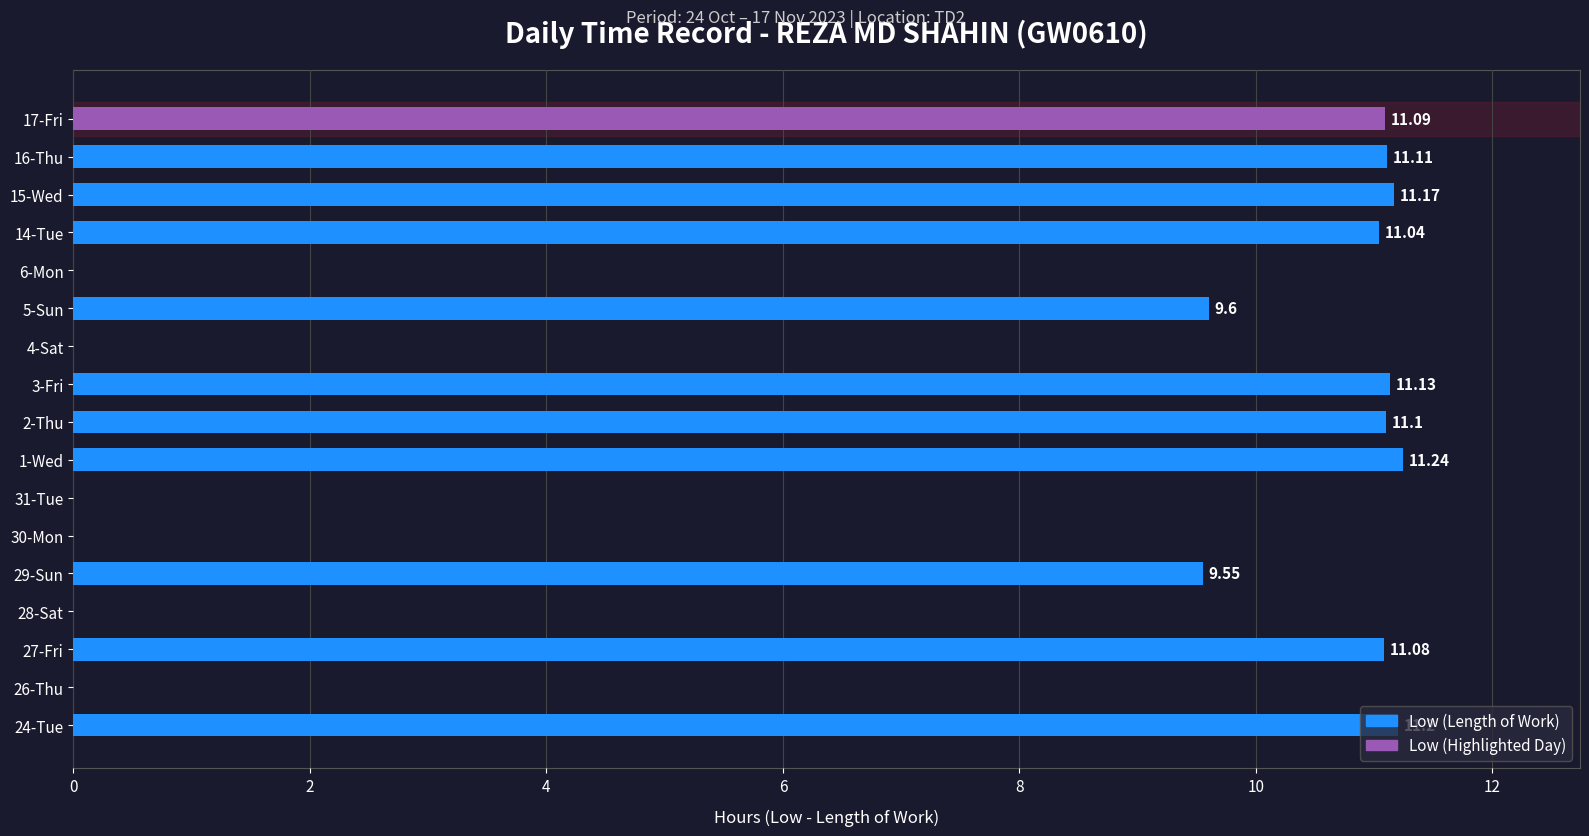

What is the sum of the values at 14-Tue and 3-Fri?

22.2